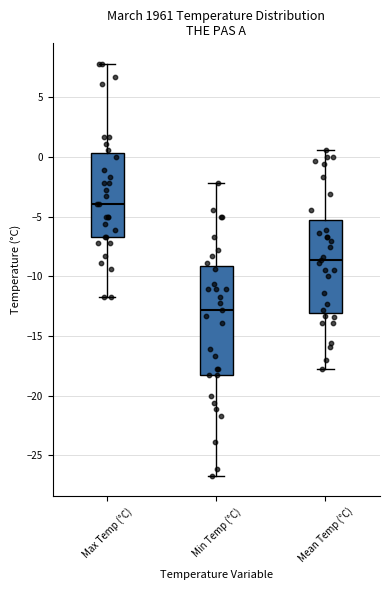

Comparing the boxes themselves (not the whiskers), which one is the tallest?

Min Temp (°C)